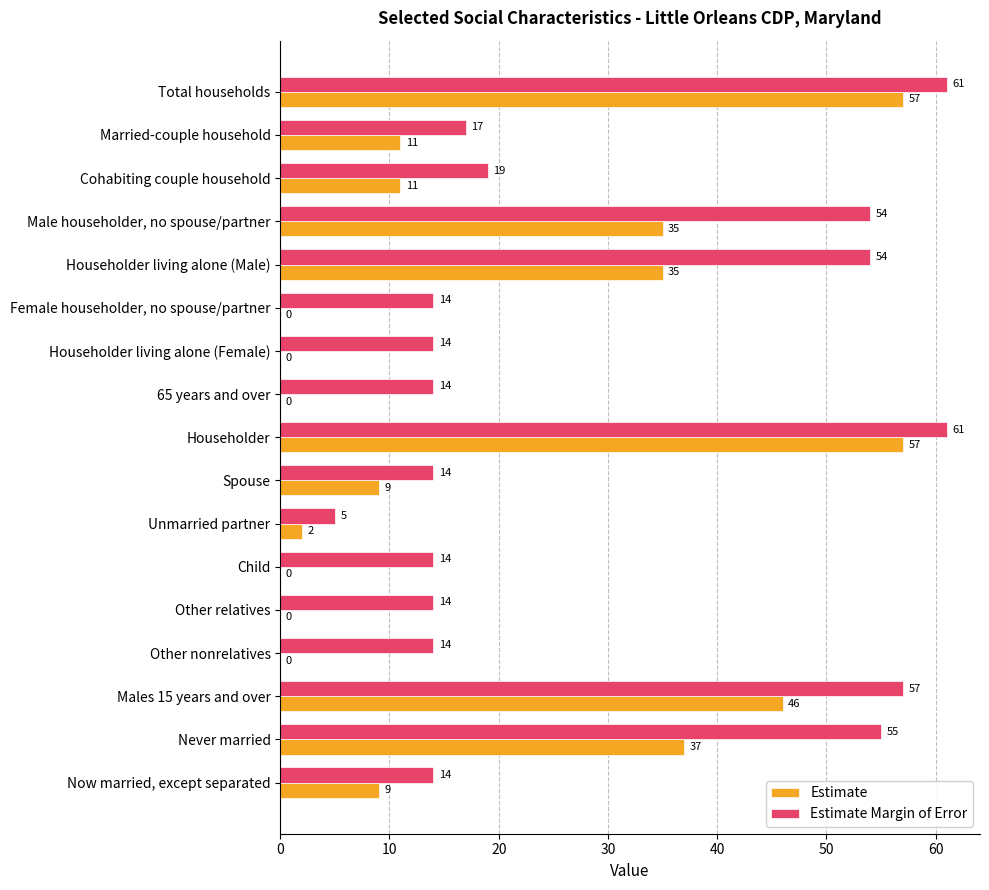

The Estimate Margin of Error series shows 91 at Never married. True or false?

False